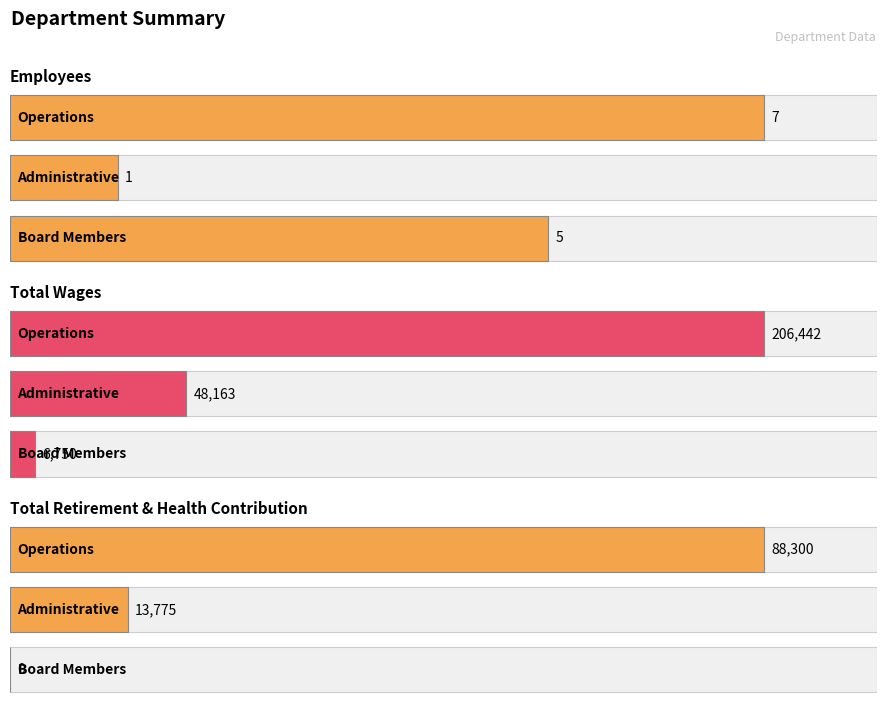

Count the number of categories in the chart.

3